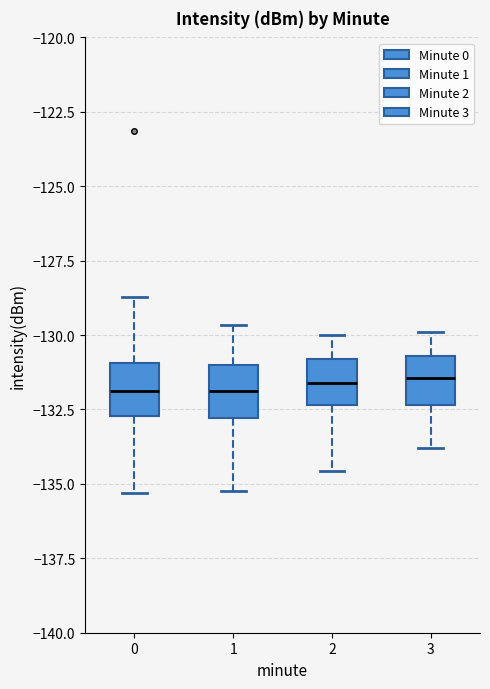

Reading left to right, transcribe this box plot: for each box, give where its median line is, the range the box spans, and where its two whiskers end, as read against the y-axis. The values are not printed on the chart, so give them approximately, as read against the axis.

0: median -132.0, box -132.5 to -131.0, whiskers -135.5 to -128.5
1: median -132.0, box -133.0 to -131.0, whiskers -135.0 to -129.5
2: median -131.5, box -132.5 to -131.0, whiskers -134.5 to -130.0
3: median -131.5, box -132.5 to -130.5, whiskers -134.0 to -130.0